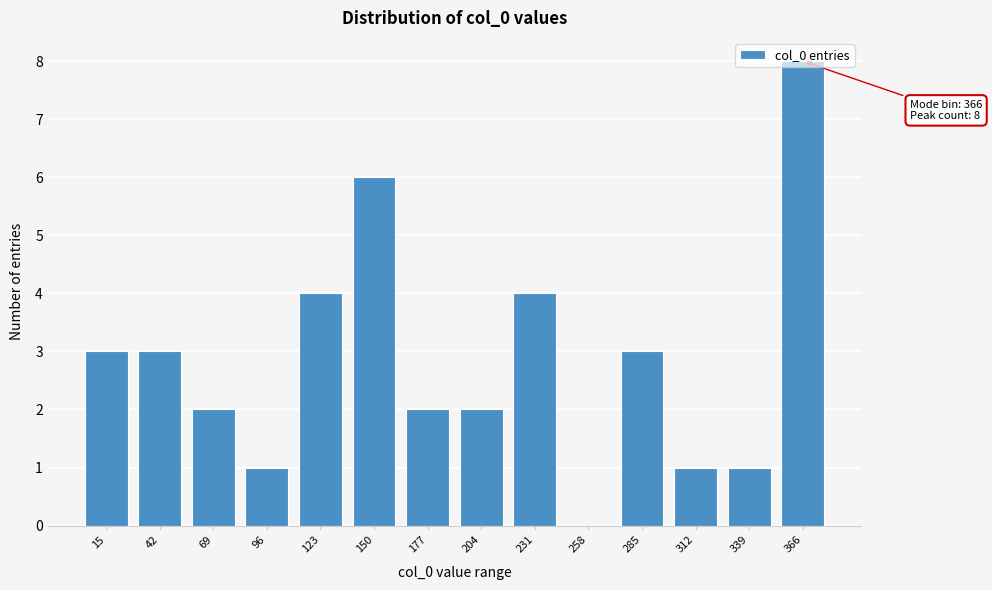

What is the sum of the values at 312 and 231?

5